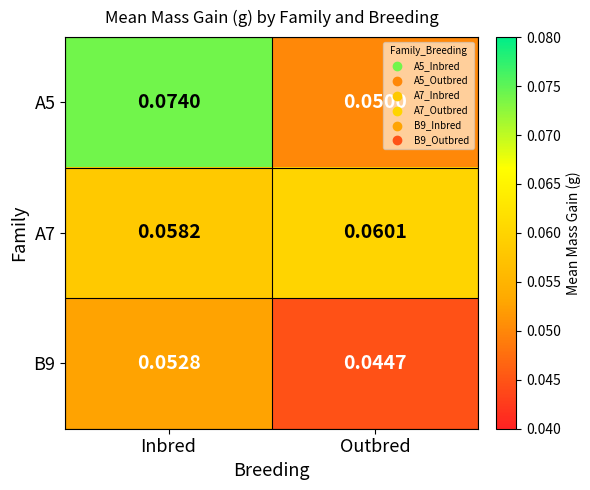

Rank the series at Outbred from highest to lowest value.

A7, A5, B9